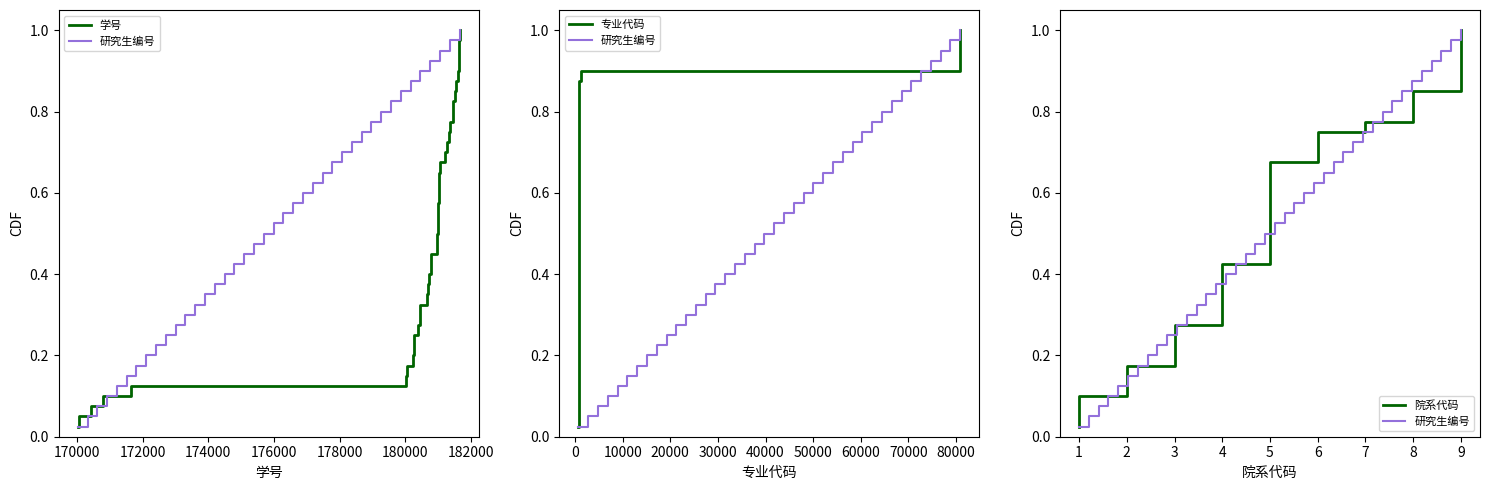

What is the maximum value for 研究生编号?

1.0